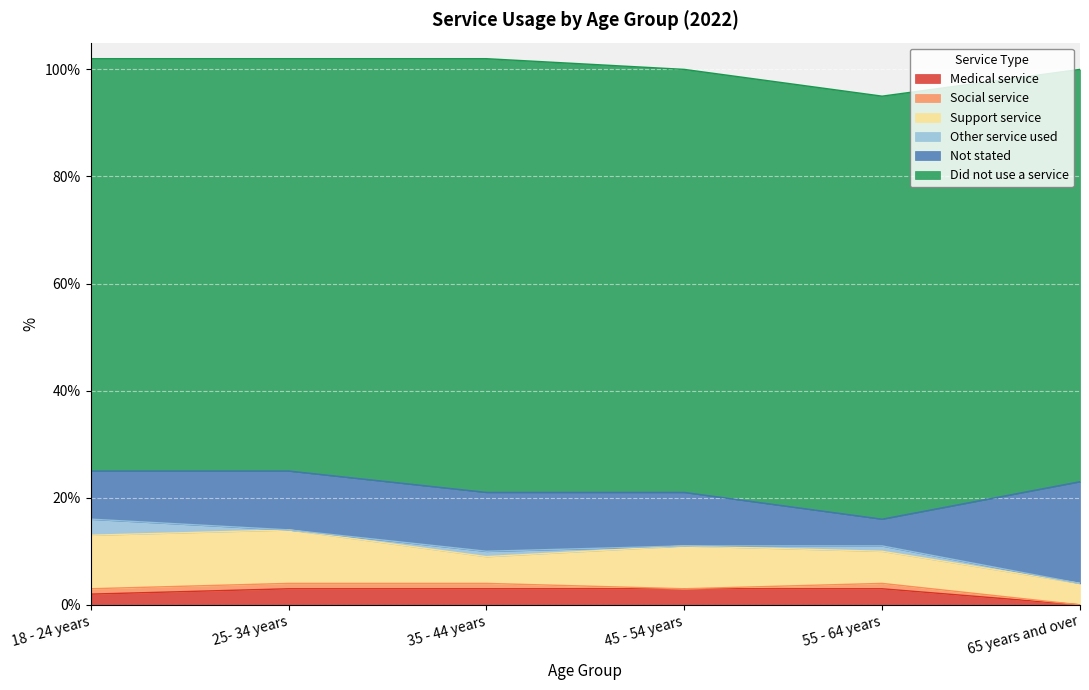

What is the difference between the second highest and minimum values in the Social service series?

1